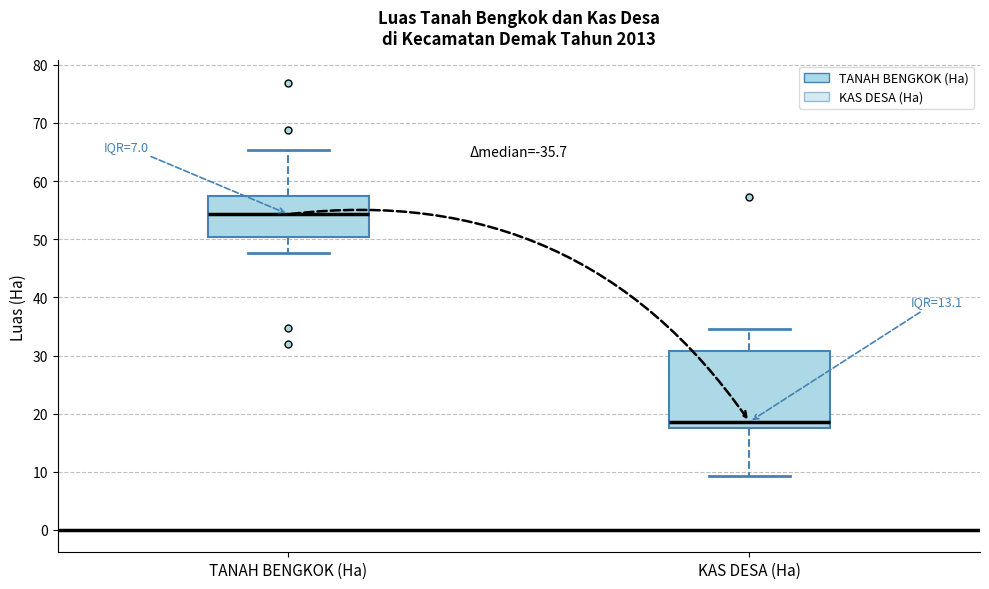

Which box's median line is the highest?

TANAH BENGKOK (Ha)